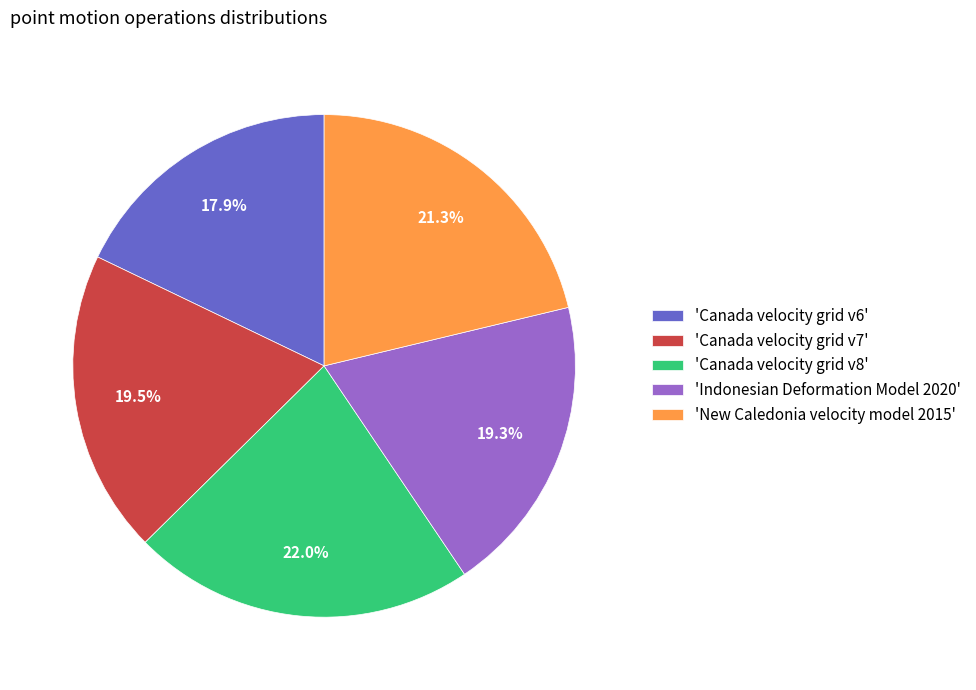

Approximately how many times larger is the value at 'New Caledonia velocity model 2015' compared to 'Canada velocity grid v8'?

1.0